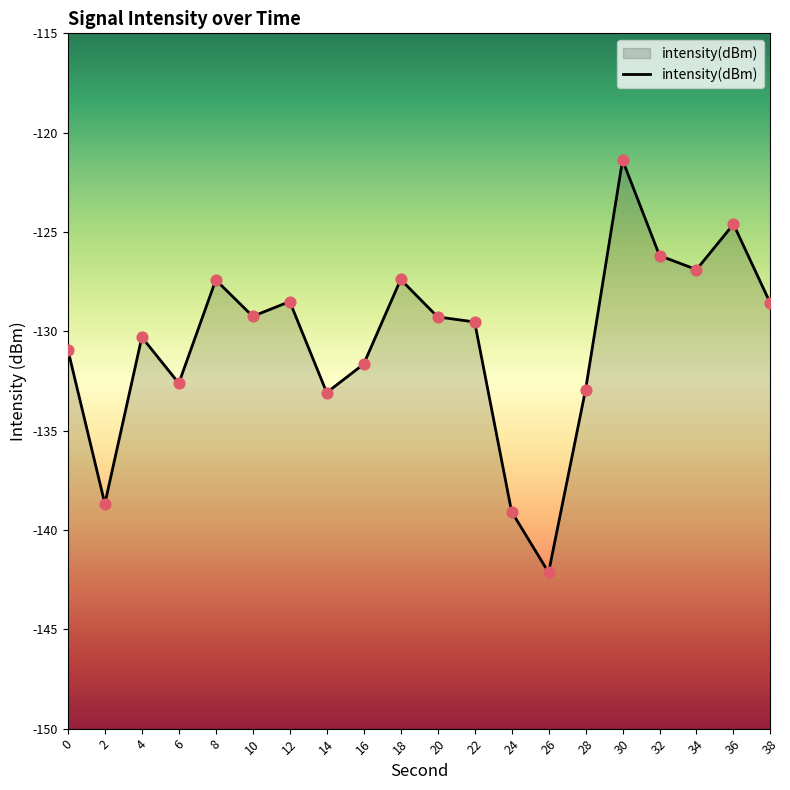

Which has a higher value, 36 or 26?

36